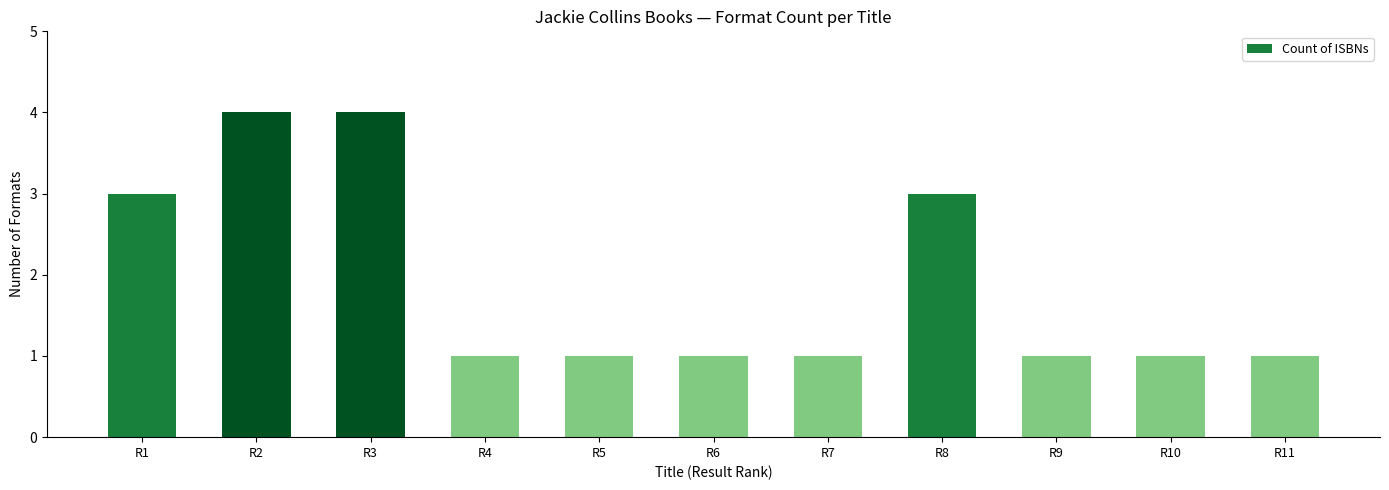

Read the value at R1.

3